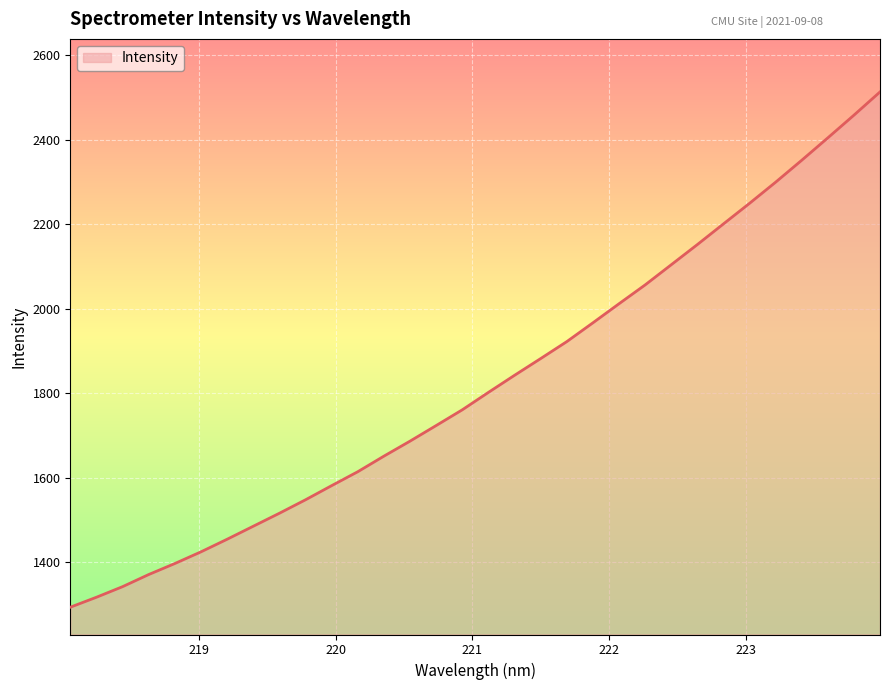

What is the greatest value displayed?

2513.4